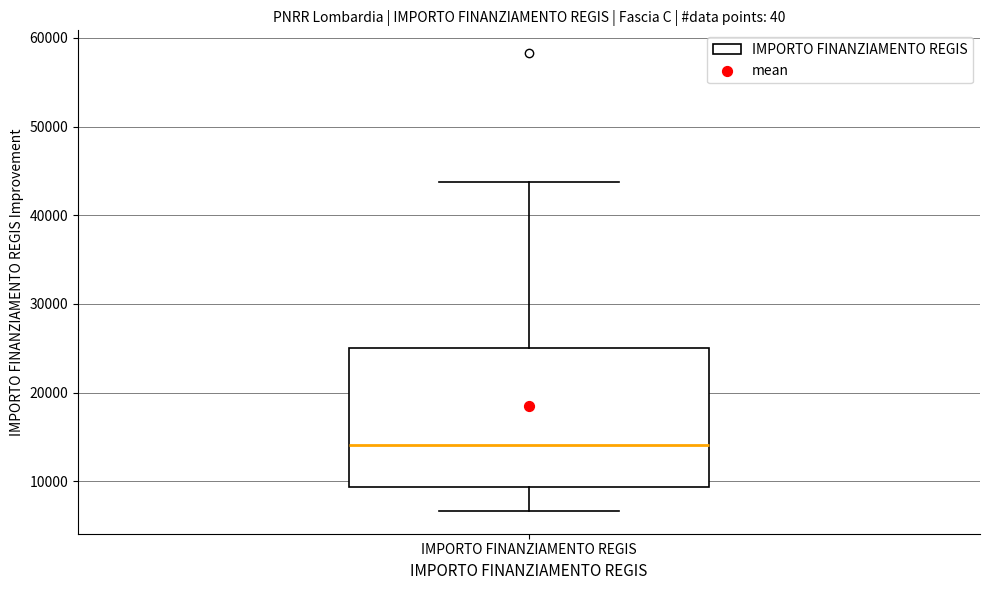

Where is the upper edge of the box for IMPORTO FINANZIAMENTO REGIS on the y-axis? The values are not printed on the chart, so give them approximately, as read against the axis.

25000